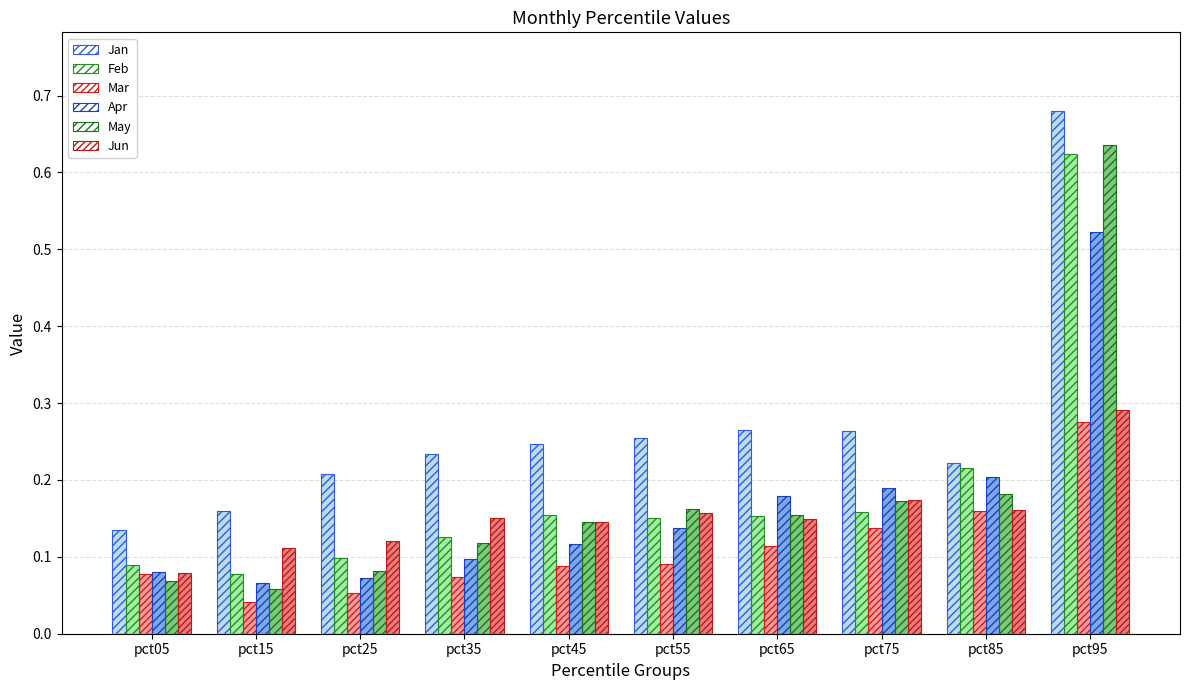

What is the sum of the Jun values at pct45 and pct15?

0.3